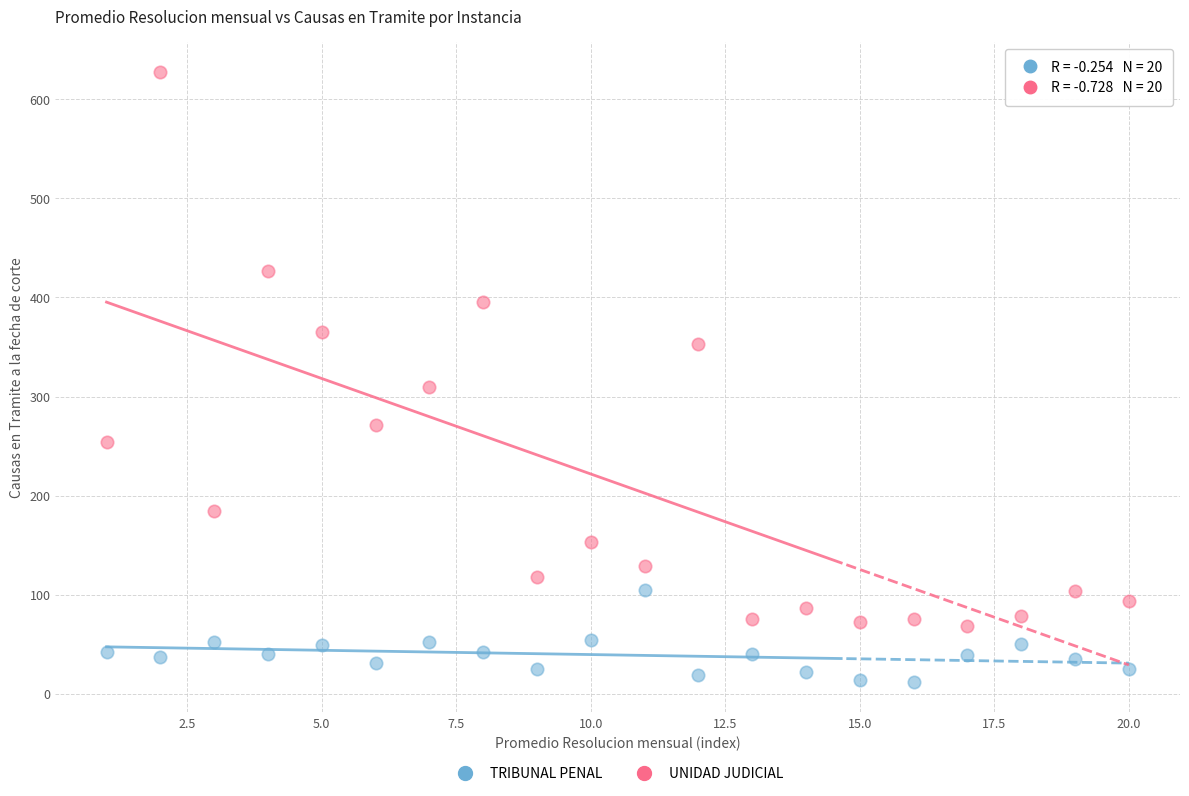

What is the X range (max minus min) for the scatter plot?

19